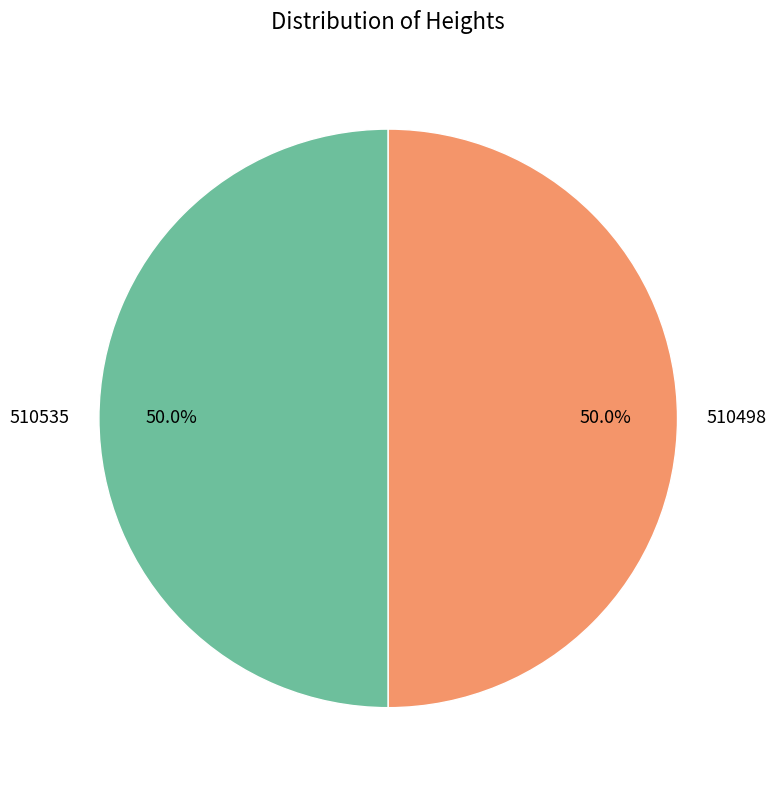

To the nearest percent, what portion does 510535 represent?

50%